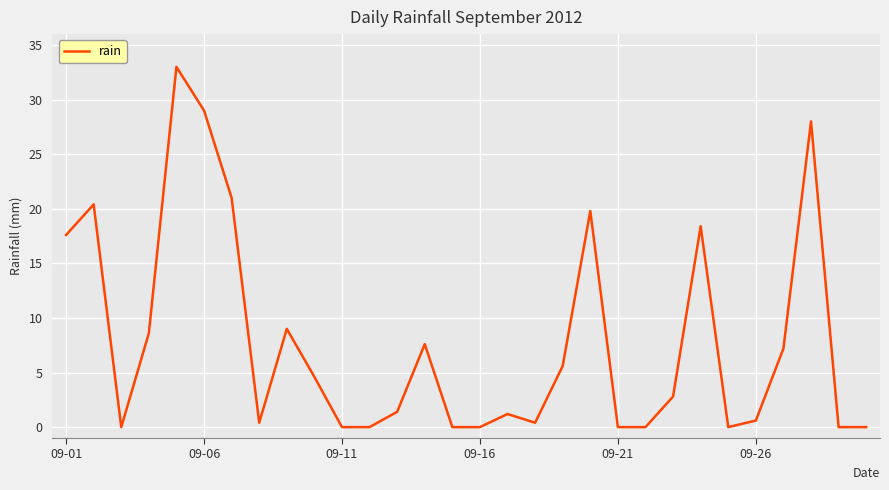

What is the maximum value shown in the chart?

33.0